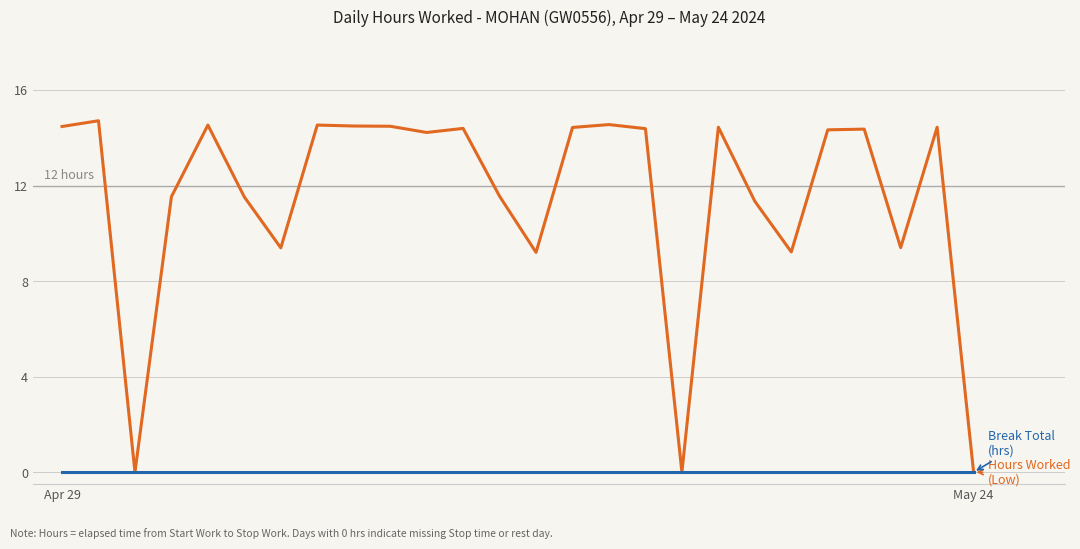

What is the greatest value displayed?

14.7